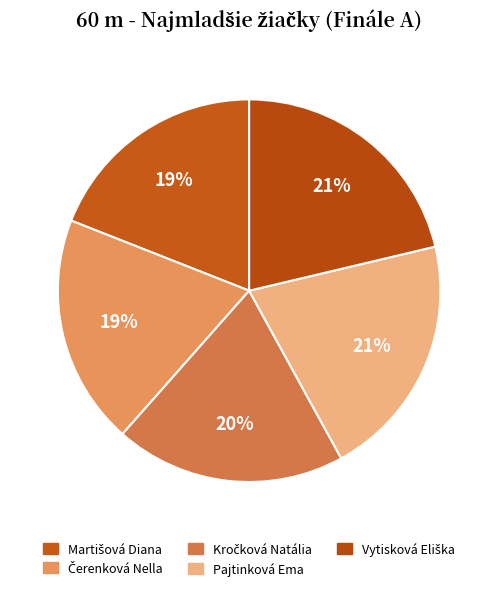

How many slices are in this pie chart?

5